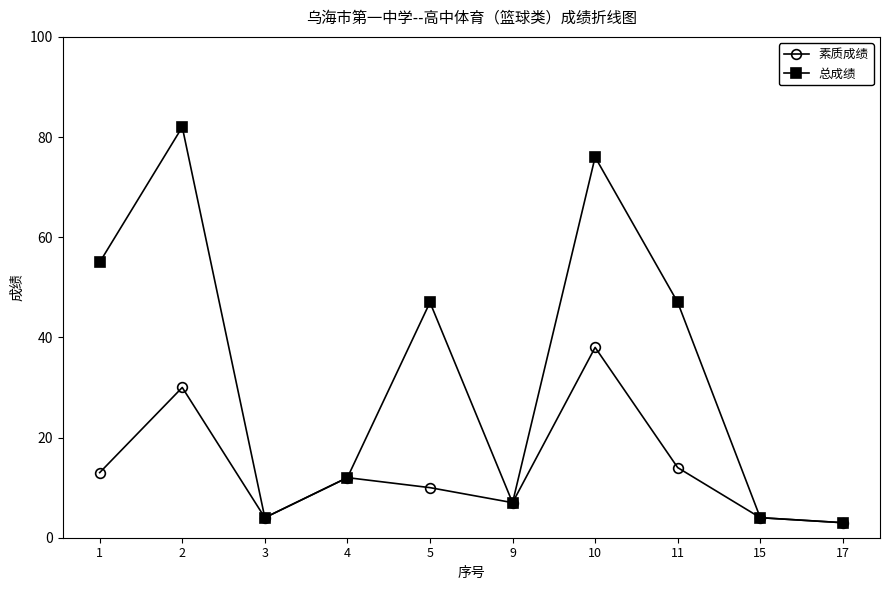

At which label does 总成绩 reach its minimum?

17